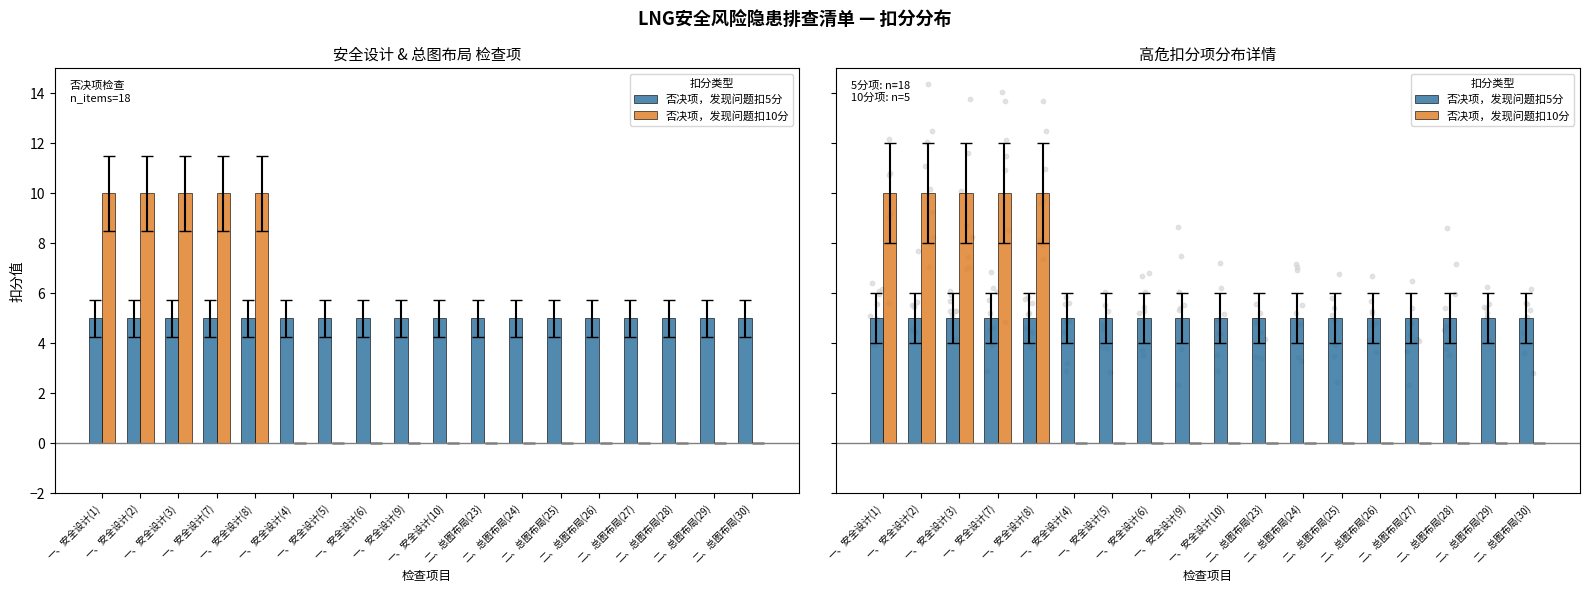

What are all the series names shown in the legend?

否决项，发现问题扣5分, 否决项，发现问题扣10分